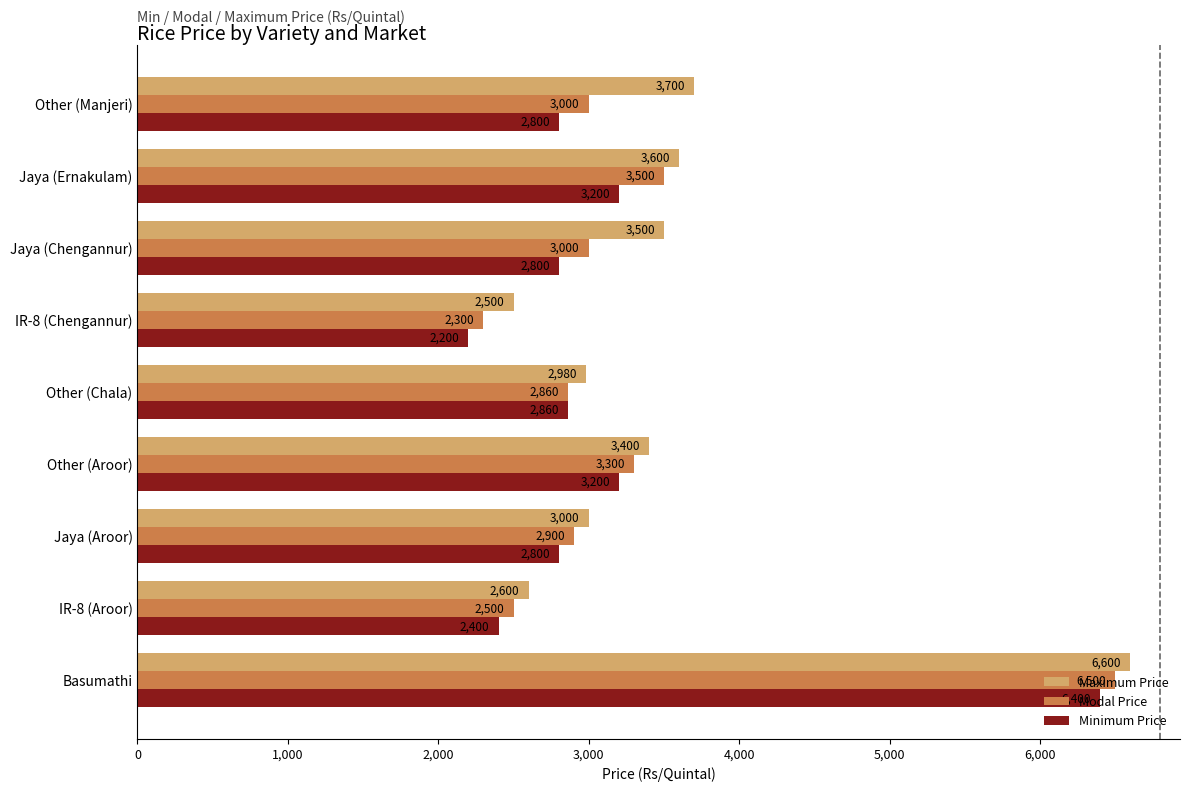

What value does the Minimum Price series have at Jaya (Chengannur), to the nearest 10?

2800